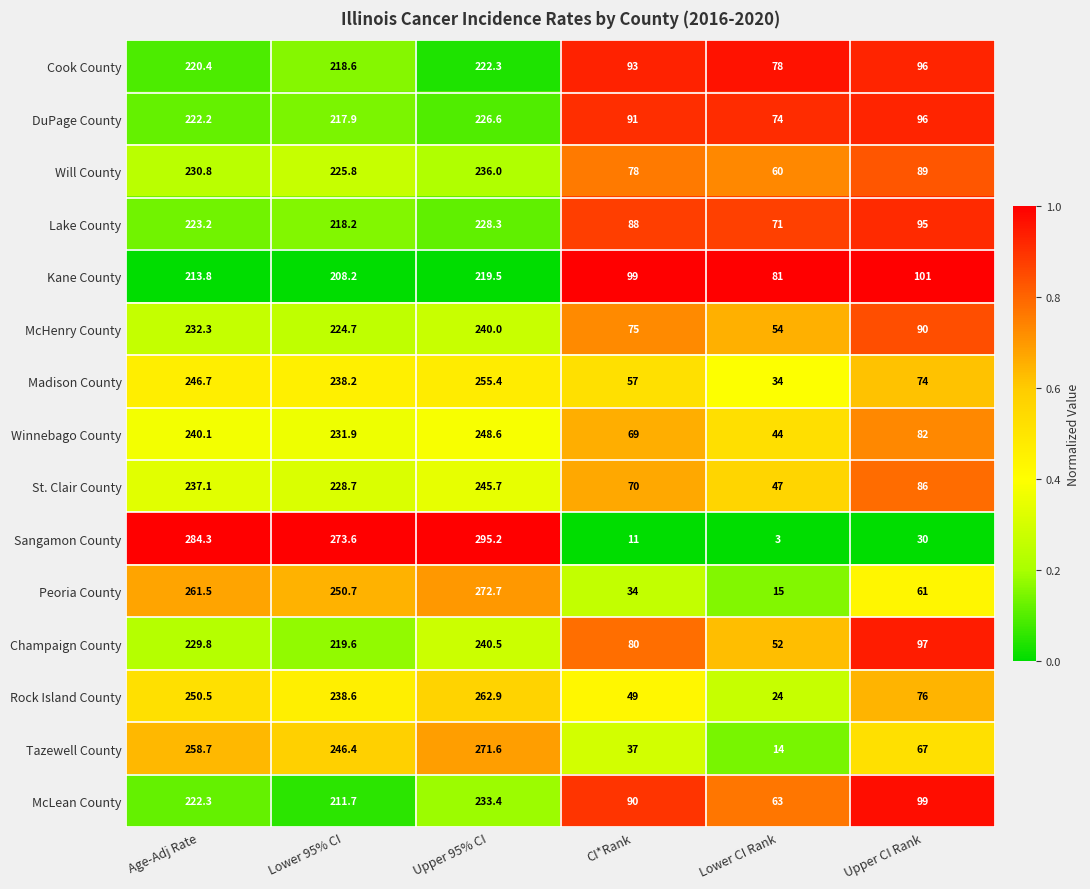

True or false: Winnebago County has a value of 82.0 at Upper CI Rank.

True